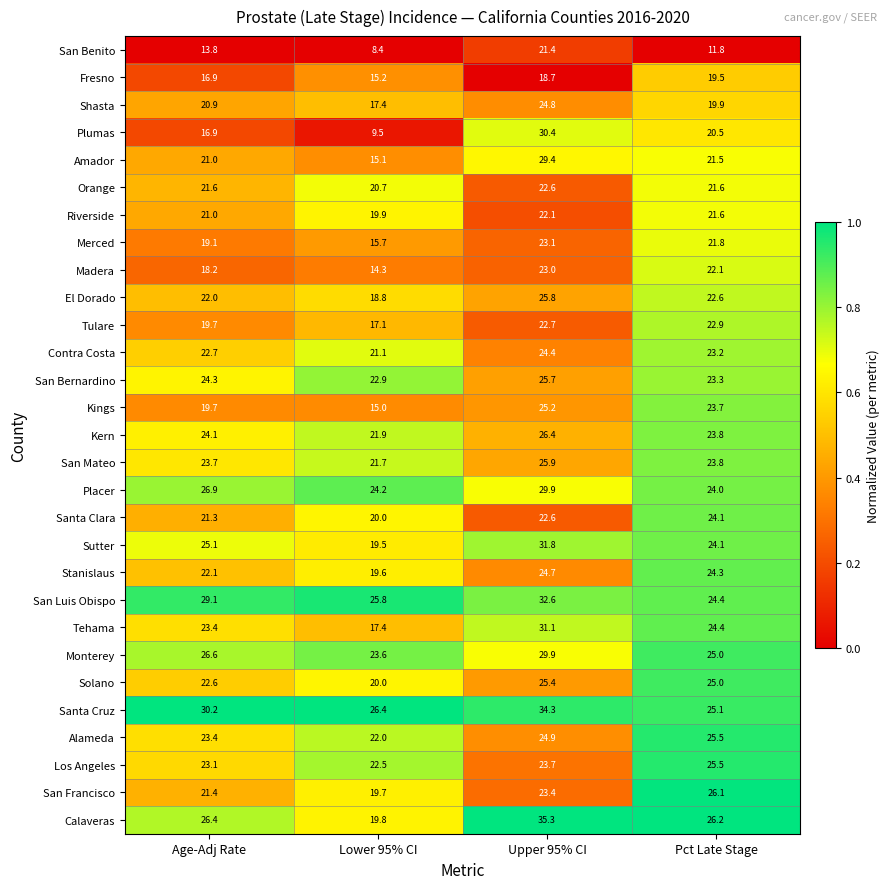

How many series are shown in this chart?

29